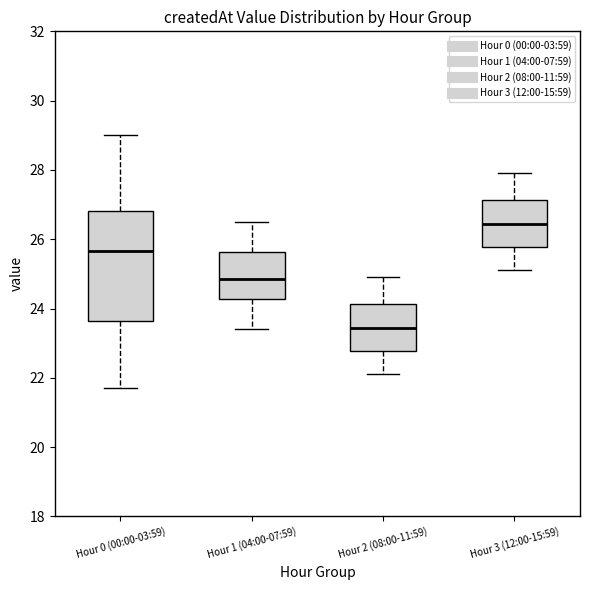

Which box's median line is the highest?

Hour 3 (12:00-15:59)